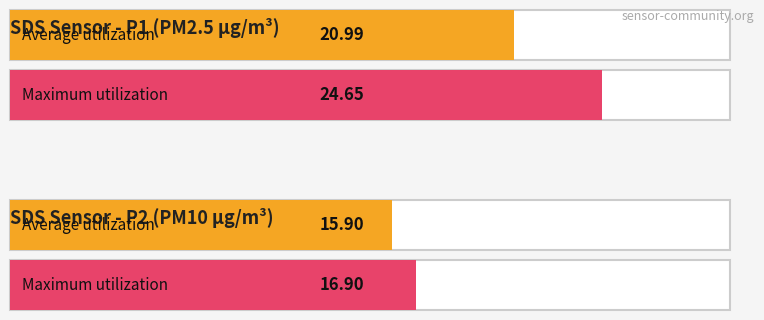

Which series has the largest total across all categories?

SDS_P1